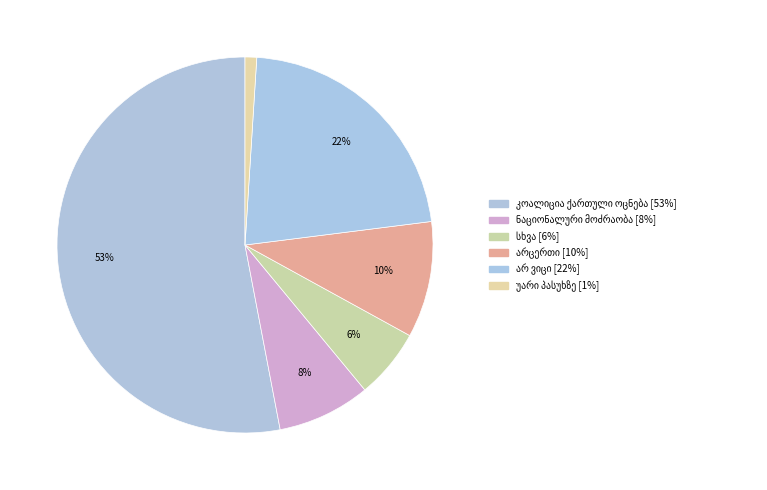

How many segments does this pie chart have?

6